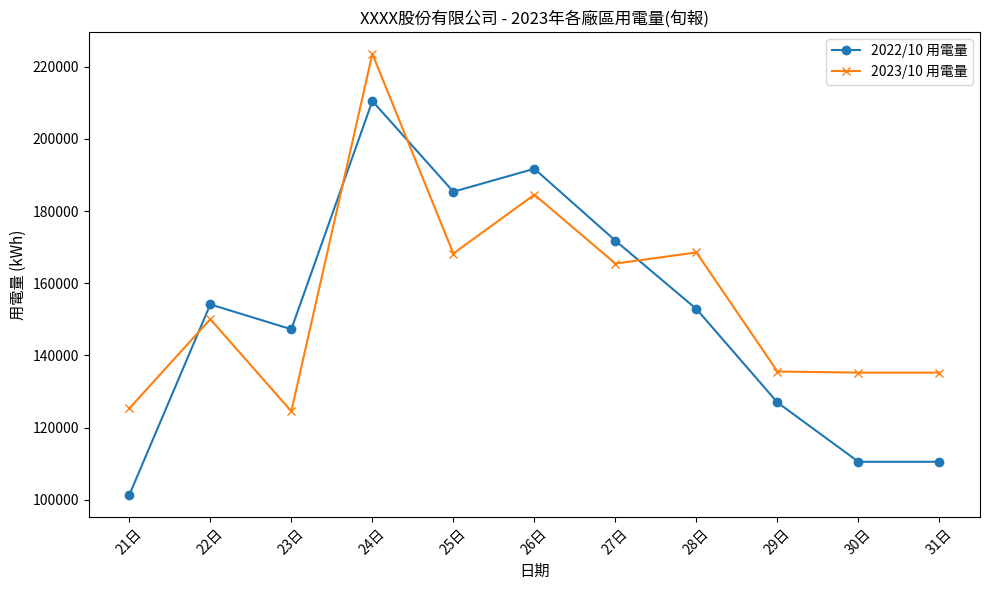

At which category does the chart reach its minimum across all series?

21日